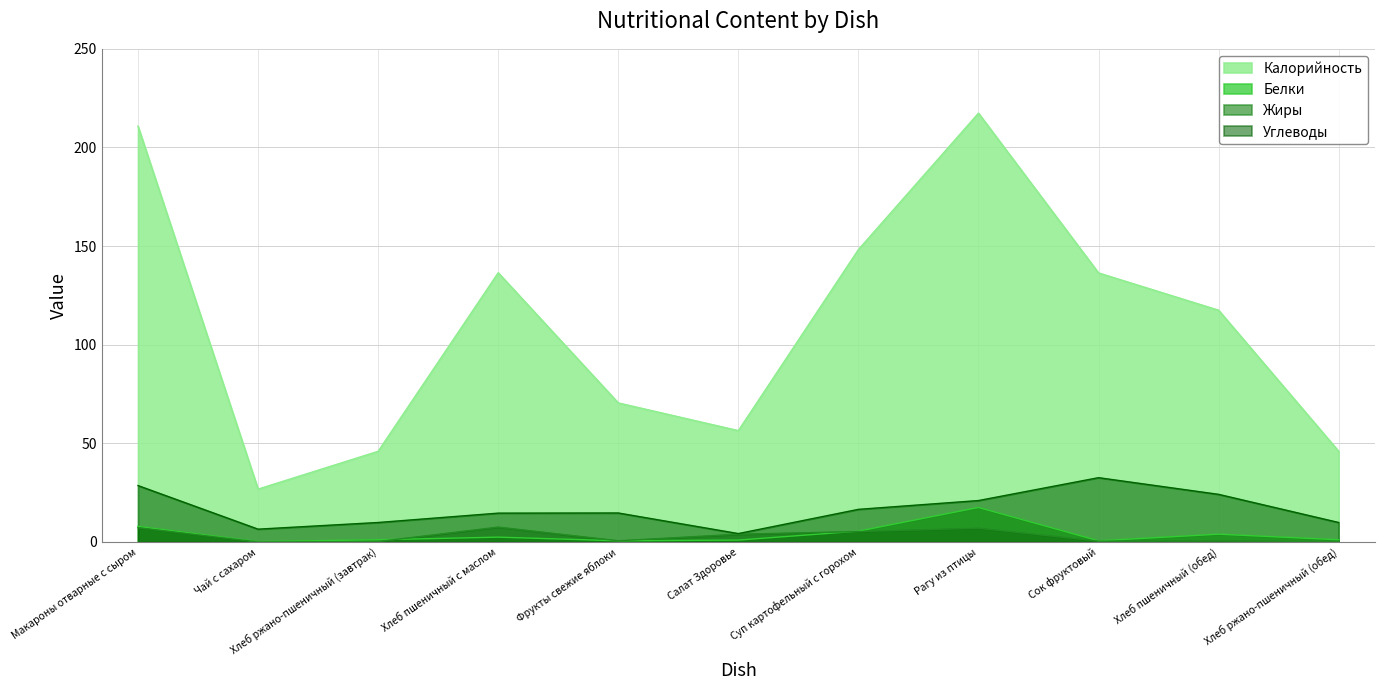

In Жиры, how many points are lower than both neighbors (excluding endpoints)?

3